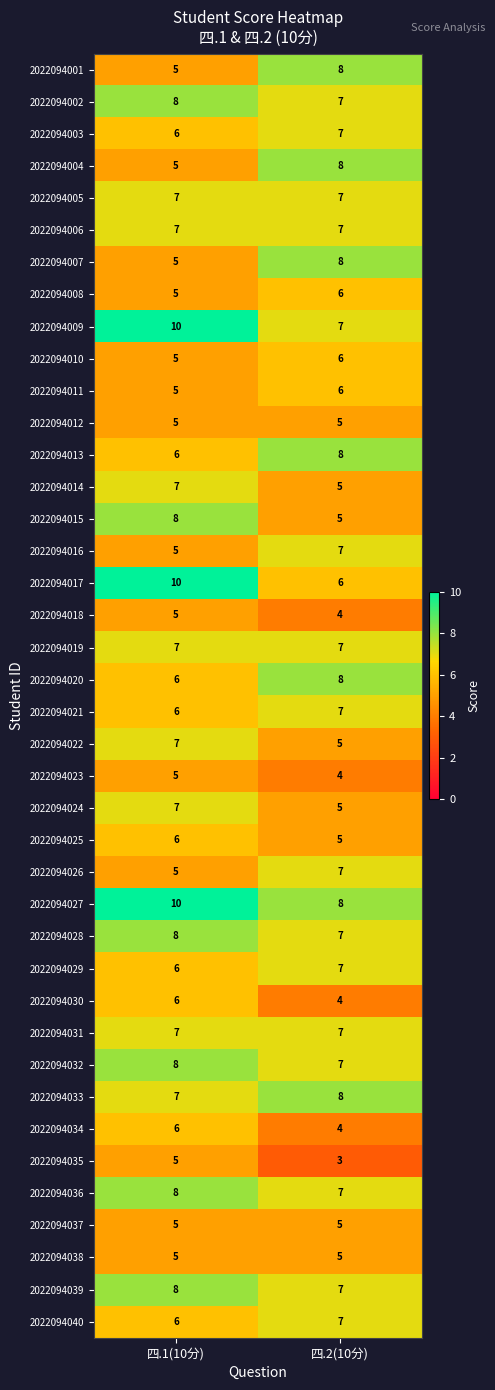

Read the 2022094036 value at 四.1(10分).

8